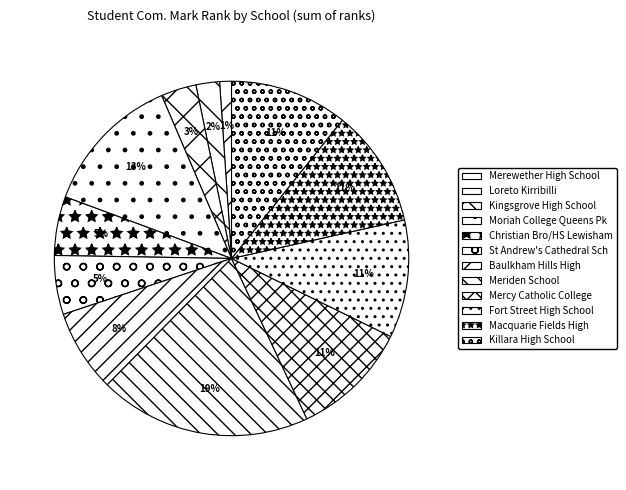

What percentage is NOT represented by Killara High School?

89.2%